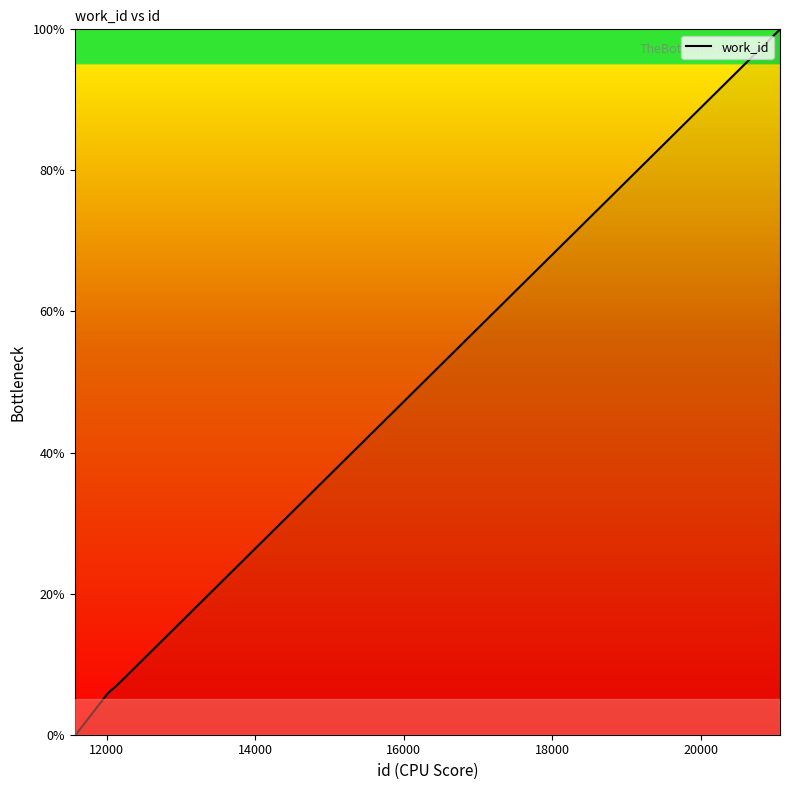

What is the greatest value displayed?

100.0